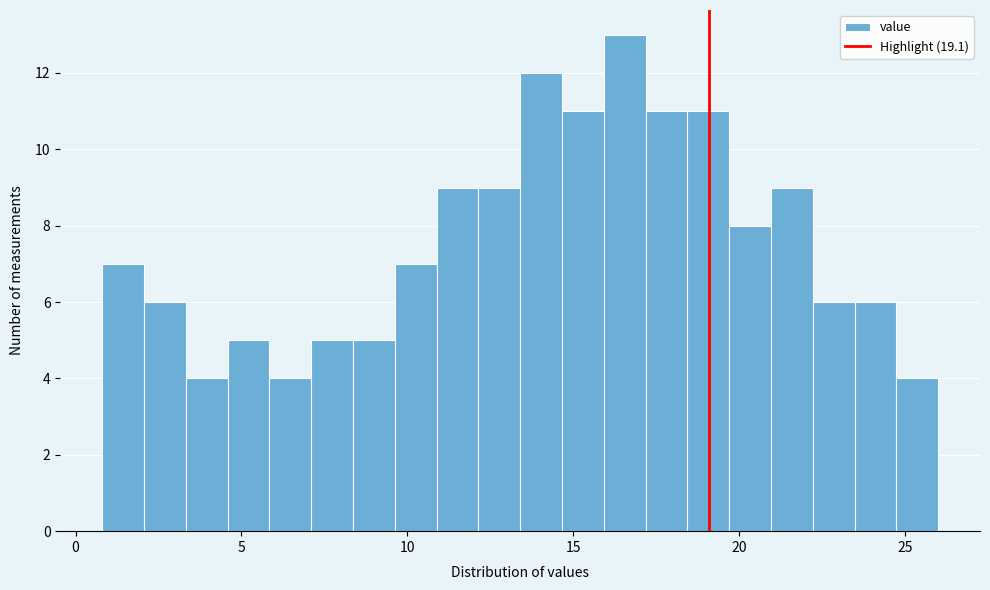

Around what value on the x-axis is the tallest bar? Give the approximate position of its centre, as read against the axis.

16.5